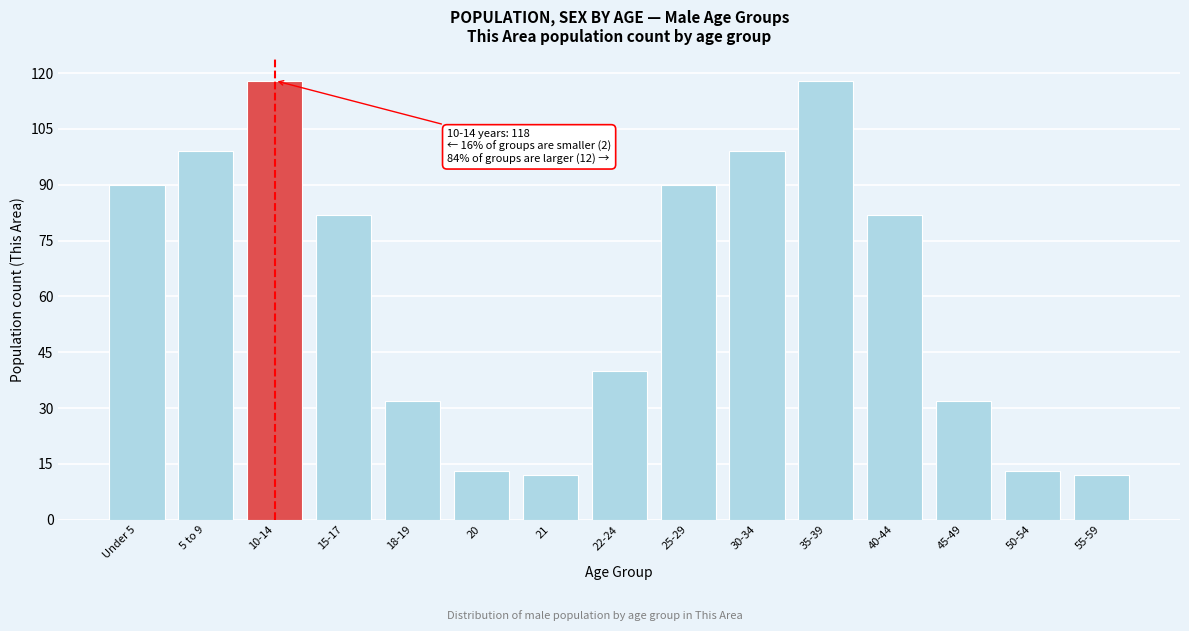

Reading right to left, transcribe all the data shown in this chart.

55-59=12	50-54=13	45-49=32	40-44=82	35-39=118	30-34=99	25-29=90	22-24=40	21=12	20=13	18-19=32	15-17=82	10-14=118	5 to 9=99	Under 5=90